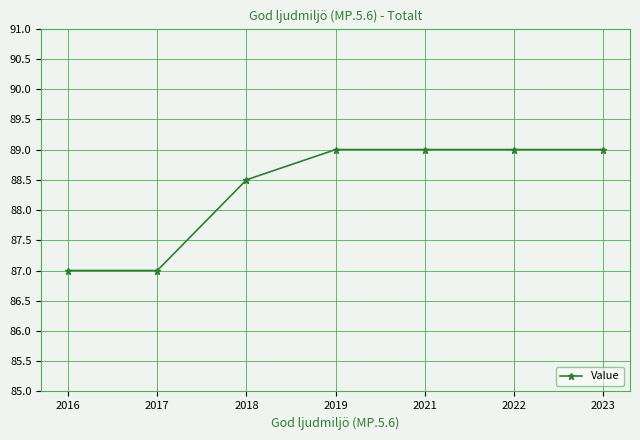

What is the greatest value displayed?

89.0